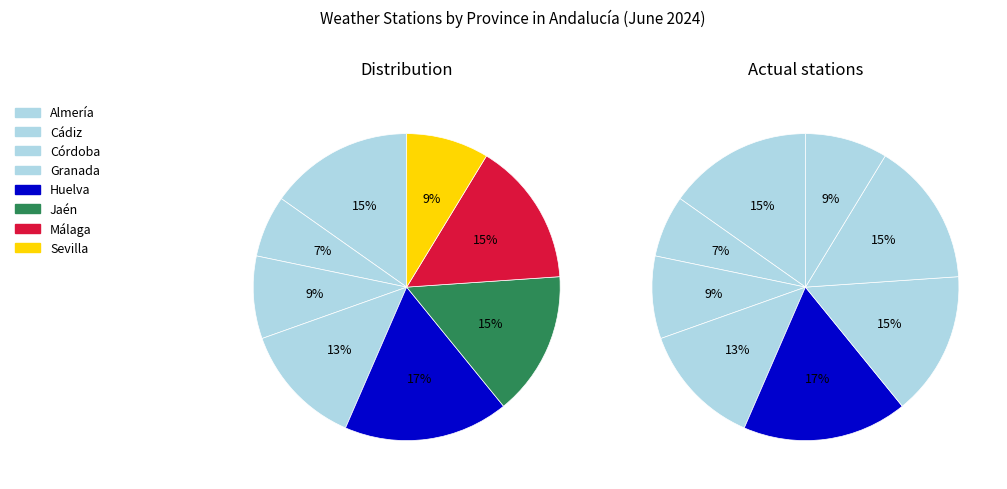

To the nearest percent, what portion does Almería represent?

17%